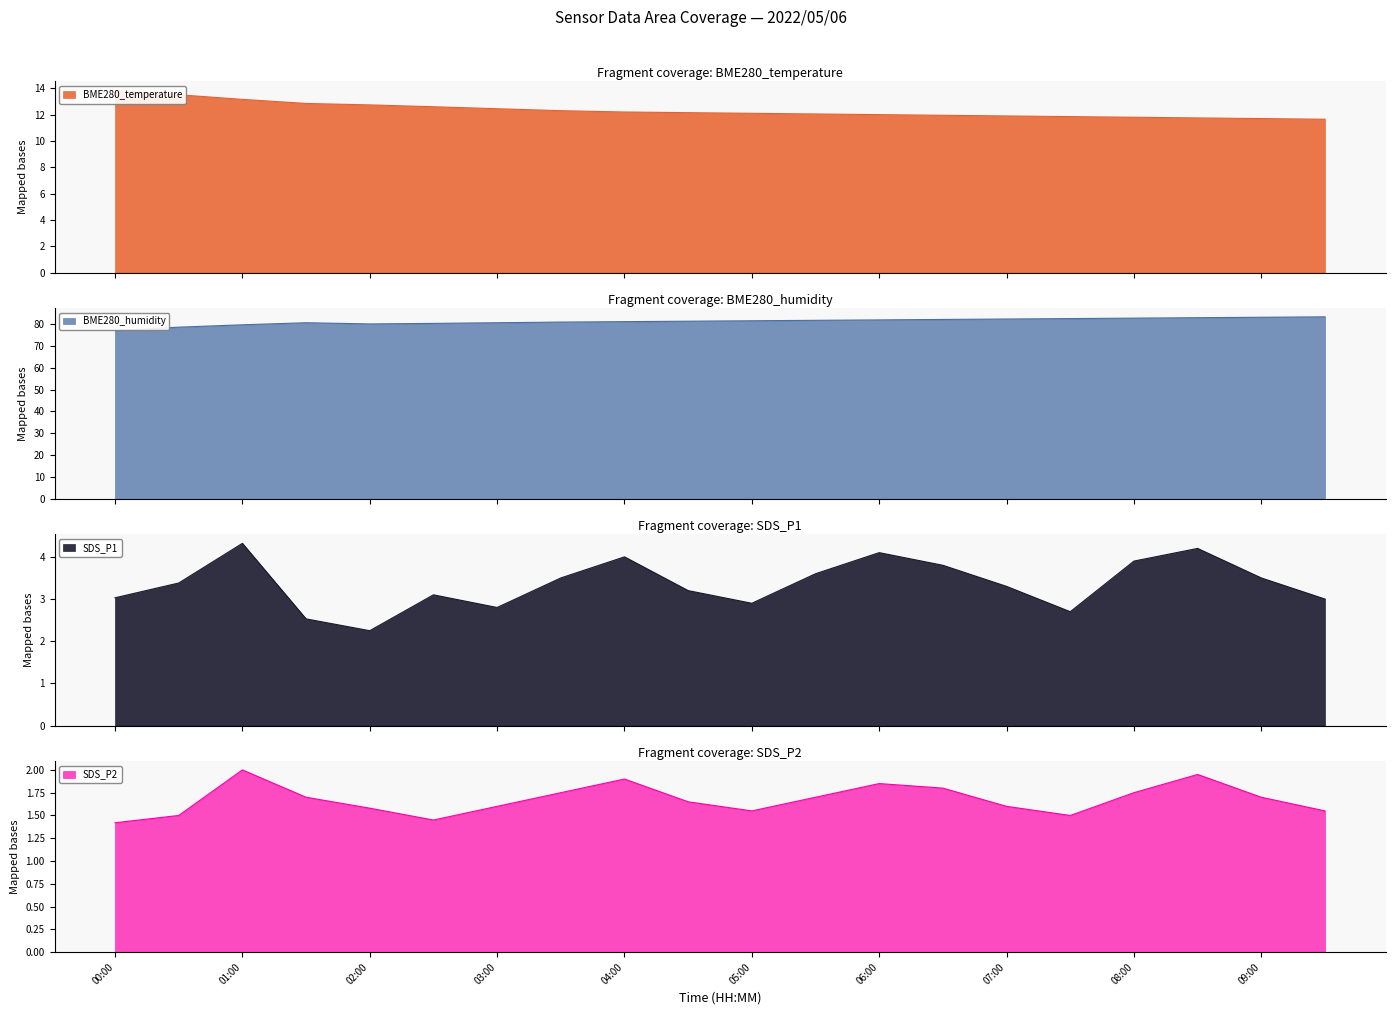

The value of SDS_P2 at 02:00 is 2.2. True or false?

False